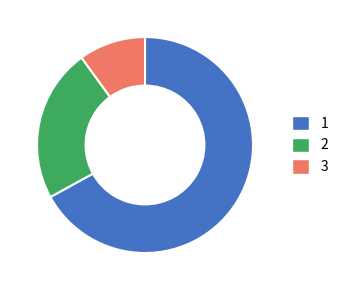

What is the smallest slice in the pie chart?

3